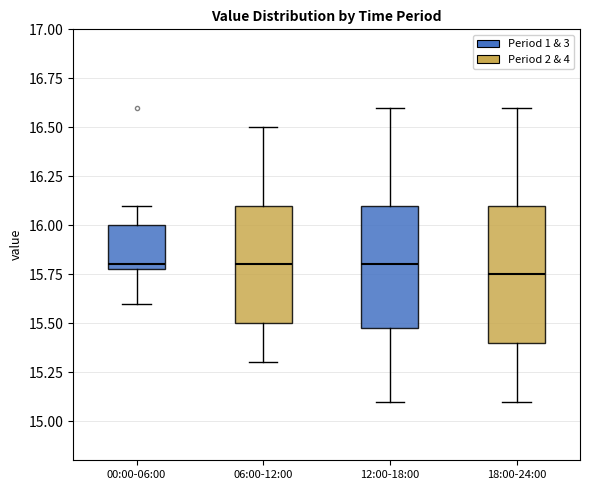

Reading left to right, read every box against the y-axis: the position of its median line, the range the box covers, and the ends of its whiskers. The values are not printed on the chart, so give them approximately, as read against the axis.

00:00-06:00: median 15.80 (just above the box's lower edge), box 15.80 to 16.00, whiskers 15.60 to 16.10
06:00-12:00: median 15.80, box 15.50 to 16.10, whiskers 15.30 to 16.50
12:00-18:00: median 15.80, box 15.50 to 16.10, whiskers 15.10 to 16.60
18:00-24:00: median 15.75, box 15.40 to 16.10, whiskers 15.10 to 16.60